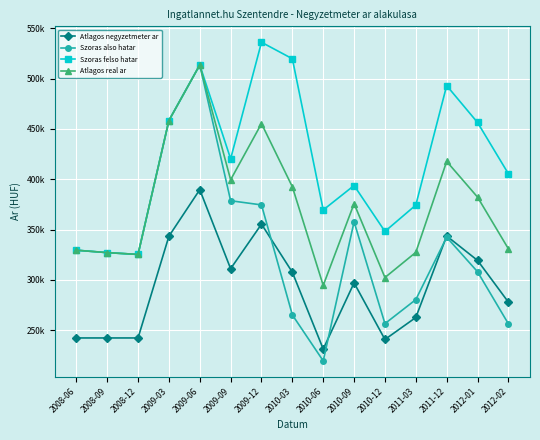

What is the label of the 9th point from the left?

2010-06